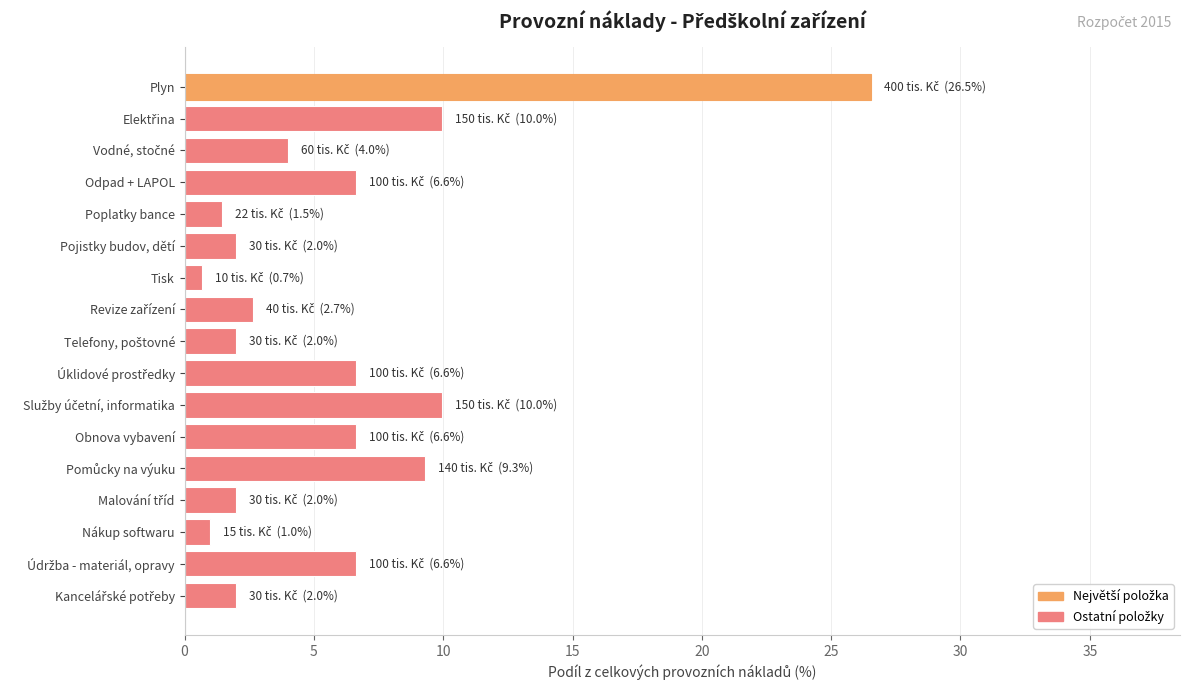

At which category does the chart reach its peak across all series?

Plyn